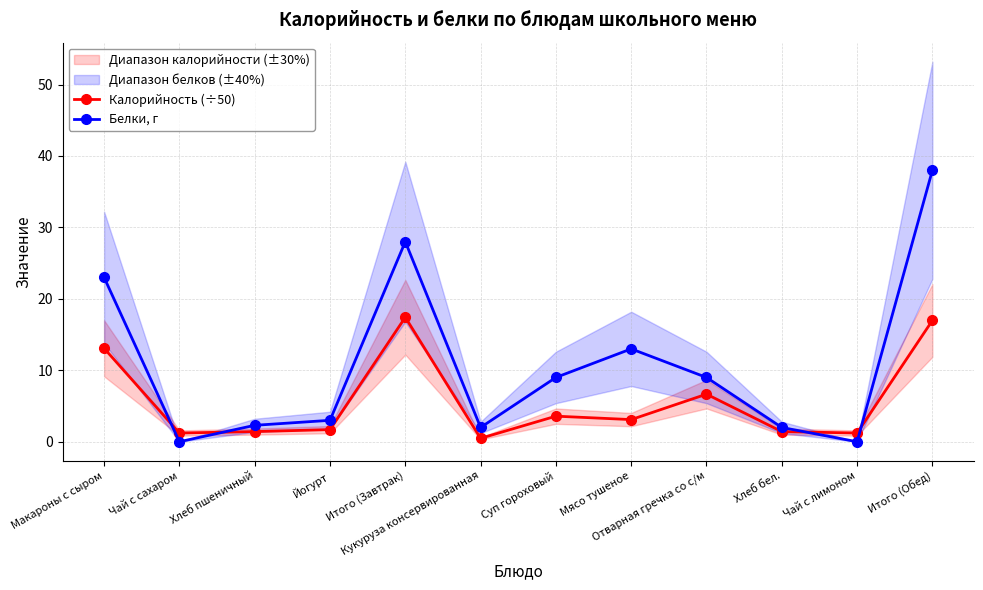

What is the greatest value displayed?

38.0